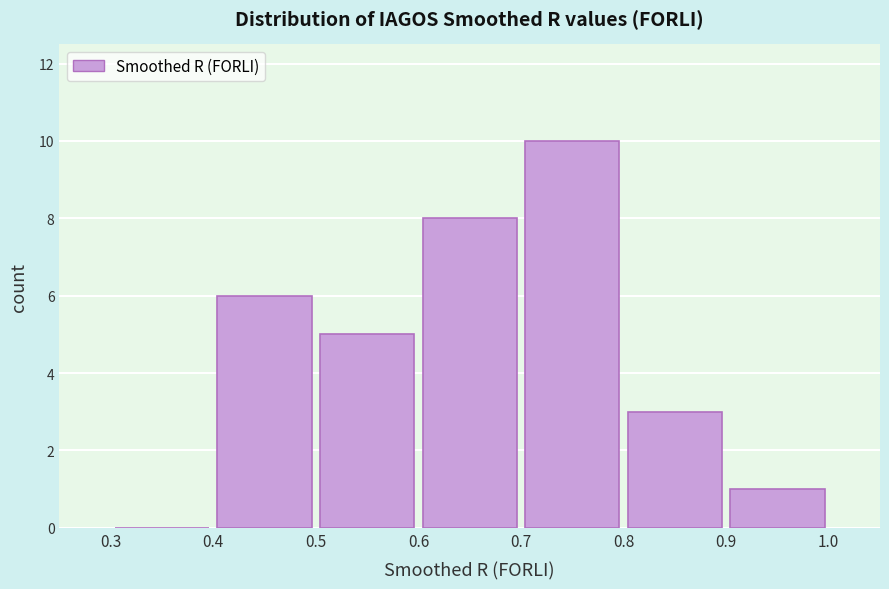

What is the height of the bar covering 0.7 to 0.8 on the x-axis? The values are not printed on the chart, so give them approximately, as read against the axis.

10